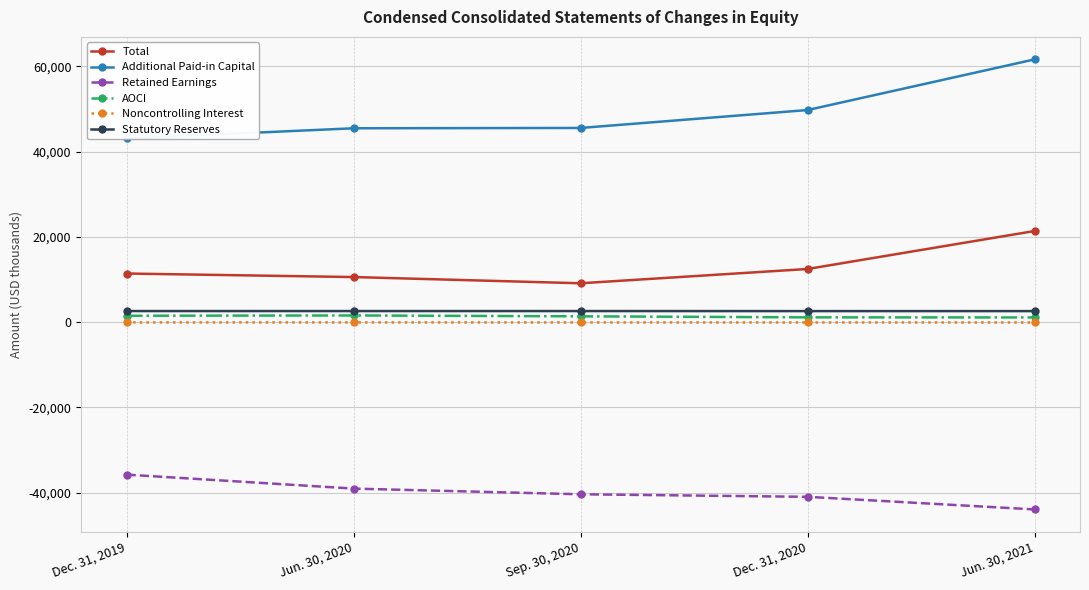

What is the sum of the Additional Paid-in Capital values at Sep. 30, 2020 and Jun. 30, 2021?

107225